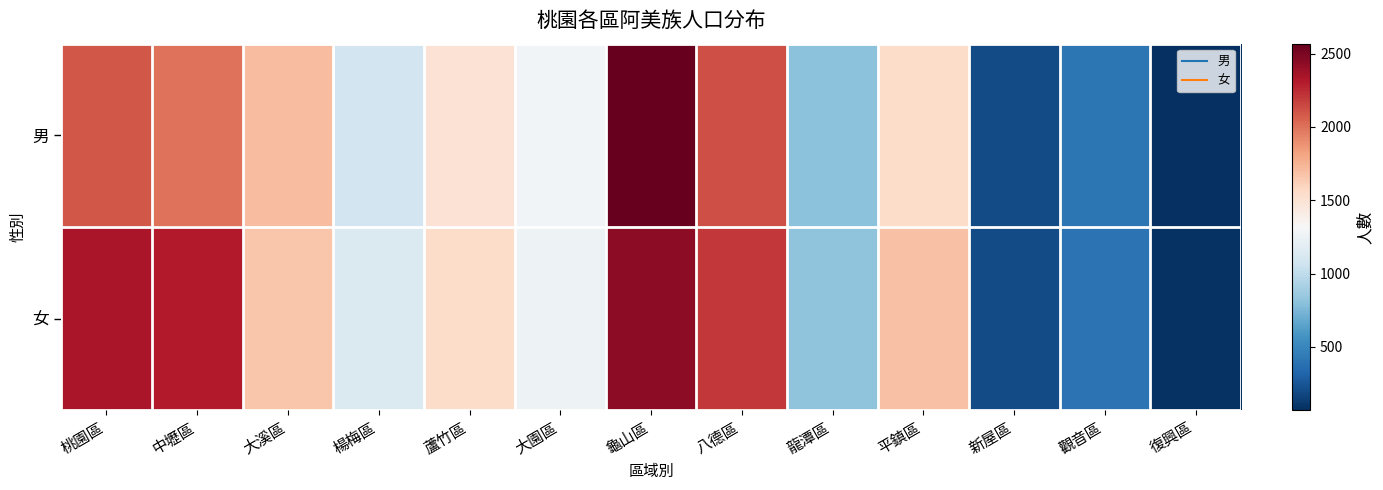

What is the spread (max minus min) of values at 平鎮區?

144